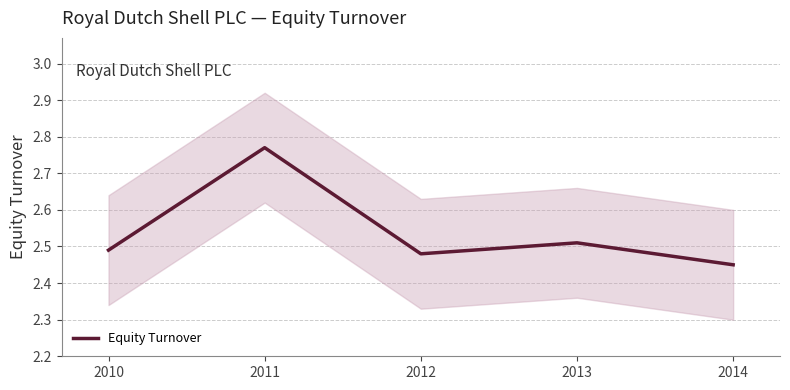

How many points are higher than both their immediate neighbors (excluding endpoints)?

2